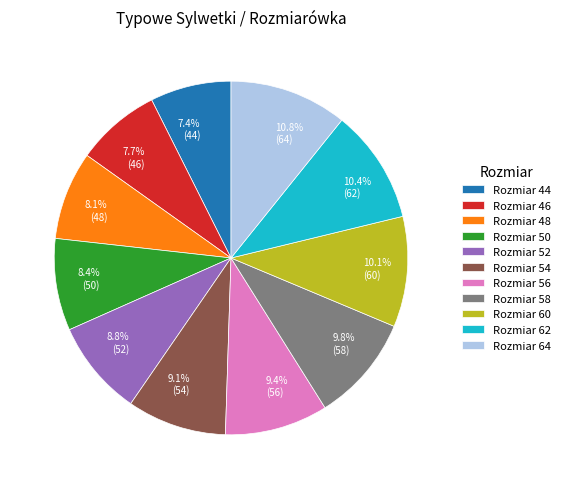

How many segments does this pie chart have?

11